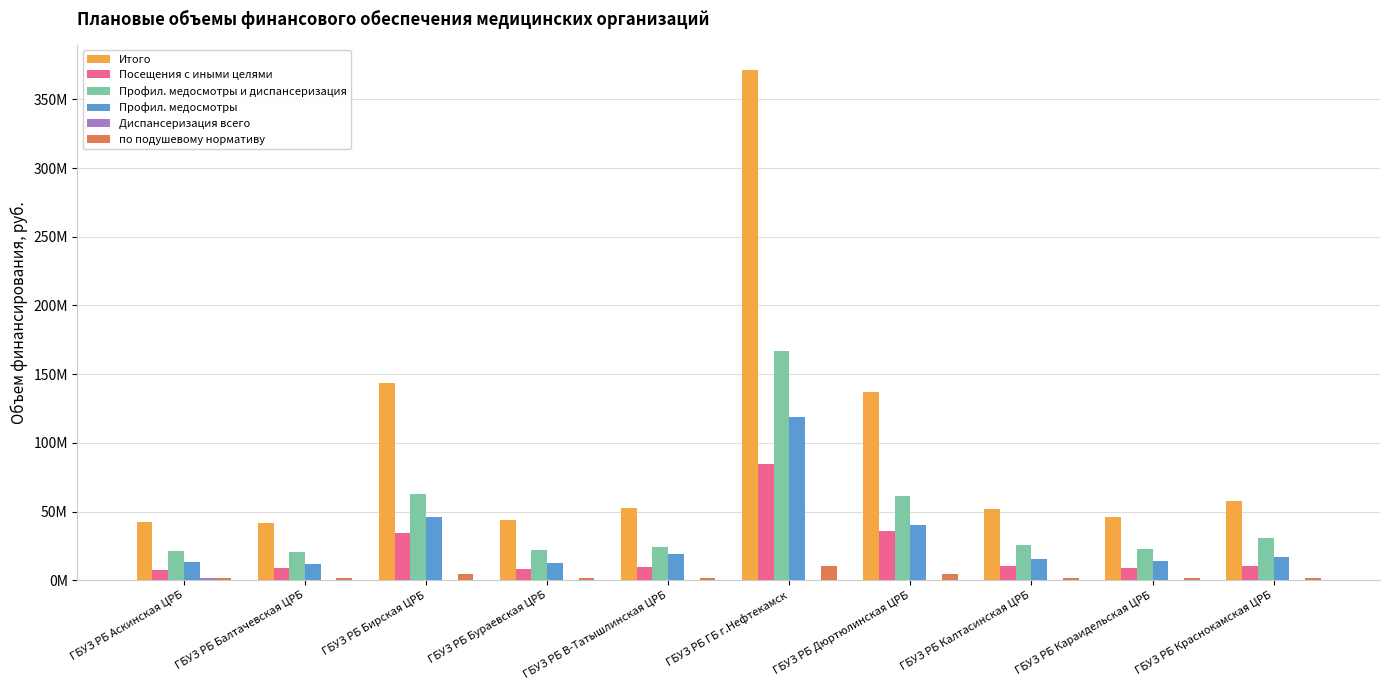

Which series has the largest range (max minus min)?

Итого